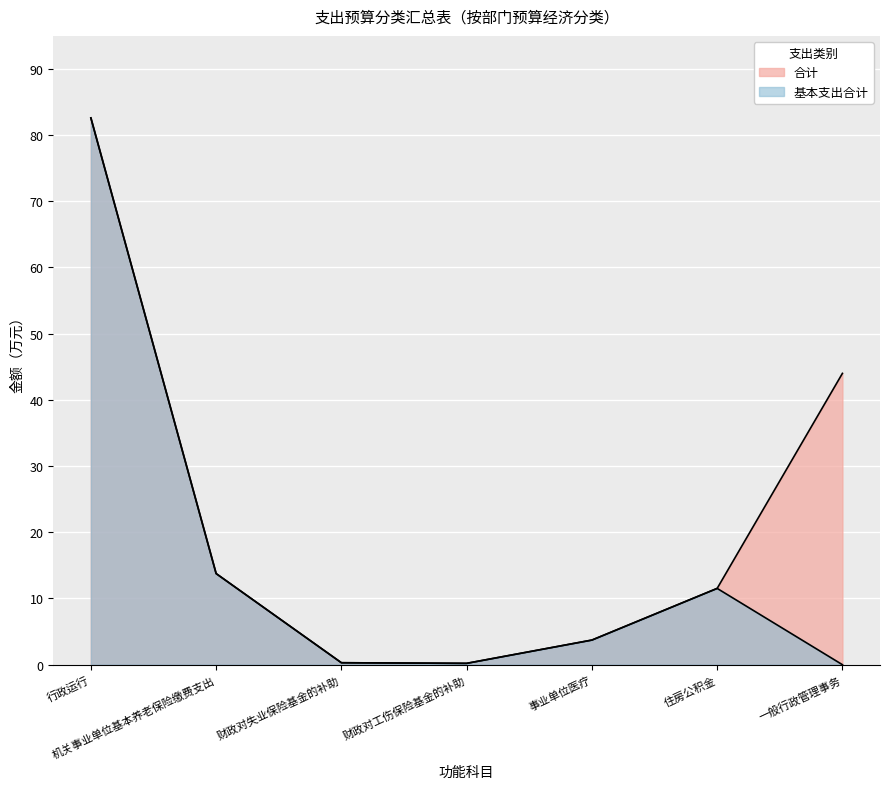

In 基本支出合计, how many points are lower than both neighbors (excluding endpoints)?

1